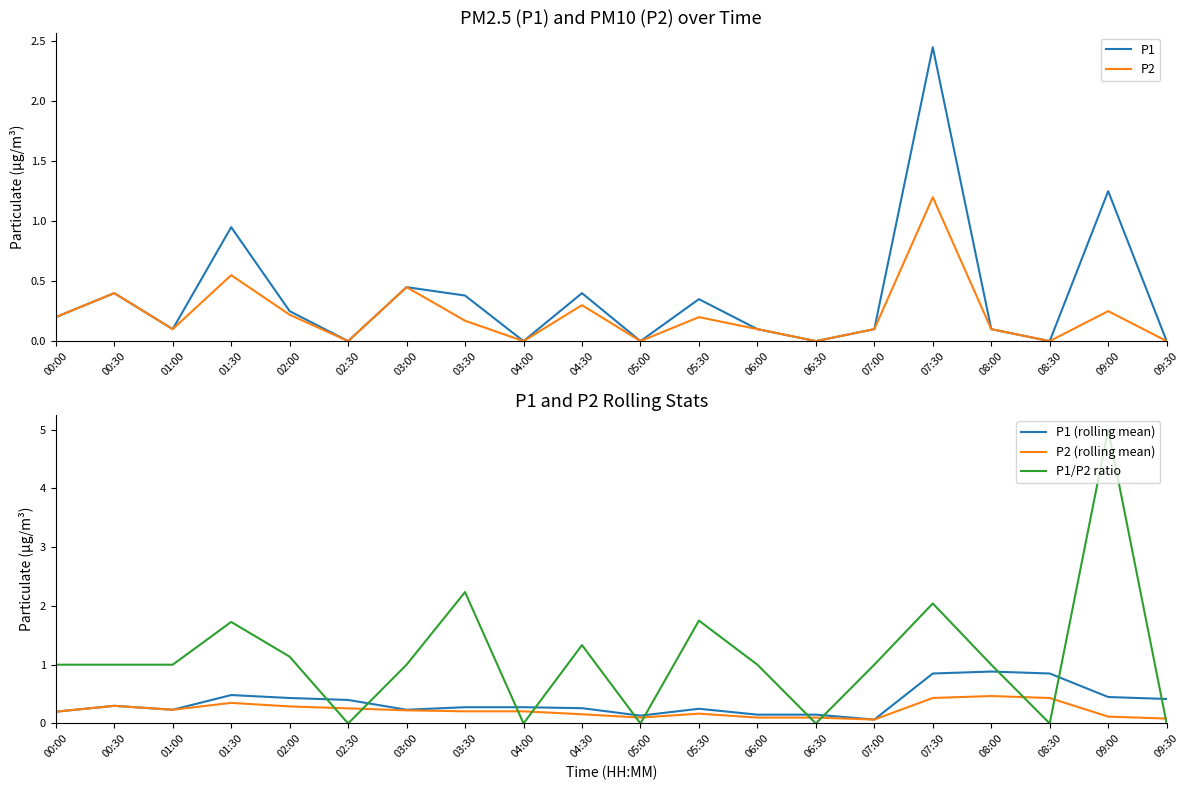

List the series in order of their peak value, lowest first.

P2 (rolling mean), P1 (rolling mean), P2, P1, P1/P2 ratio